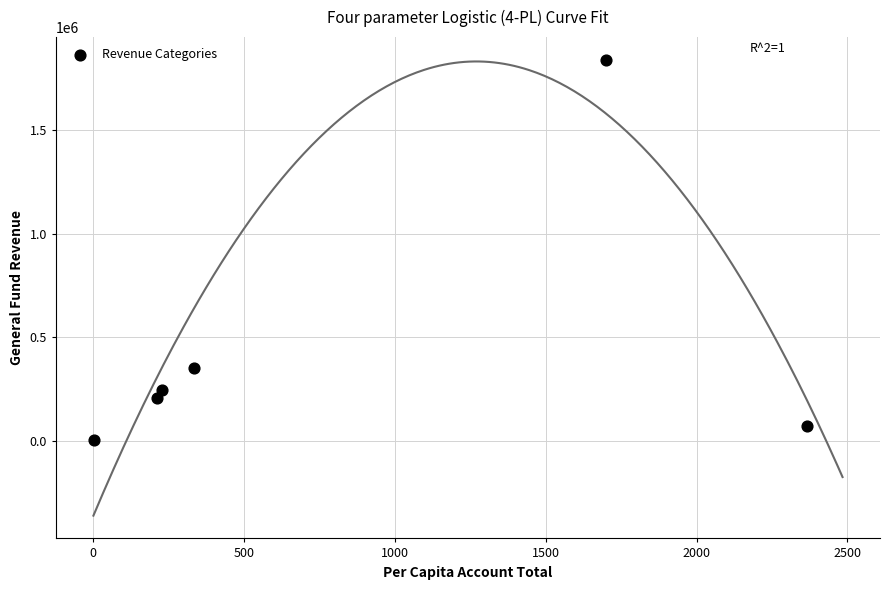

What is the average Y value?

451775